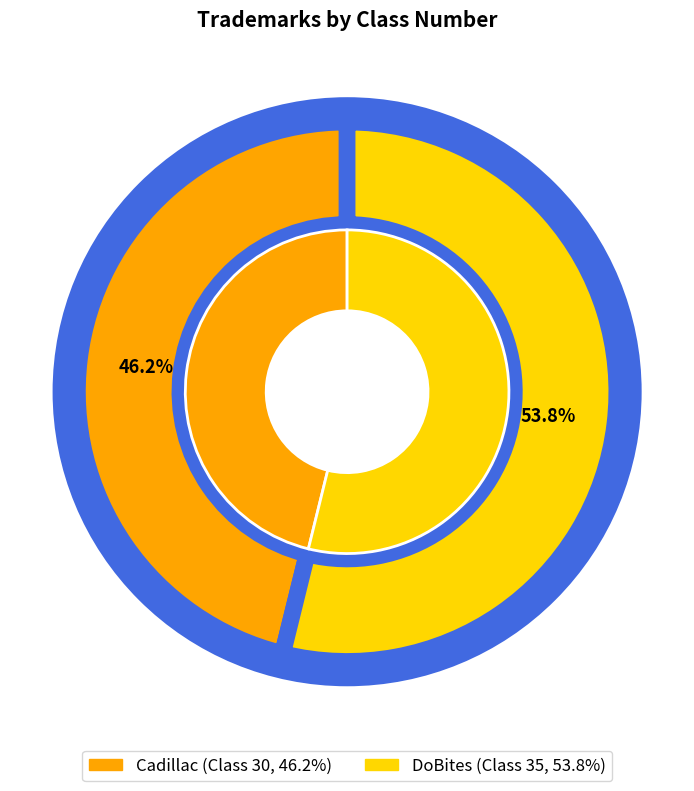

What is the change in value from Cadillac to DoBites?

+5